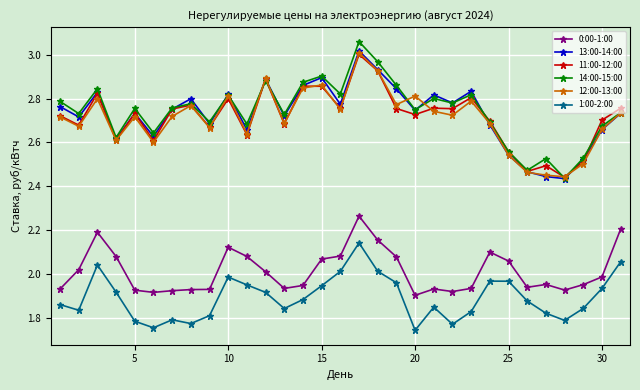

In 12:00-13:00, how many points are higher than both neighbors (excluding endpoints)?

9